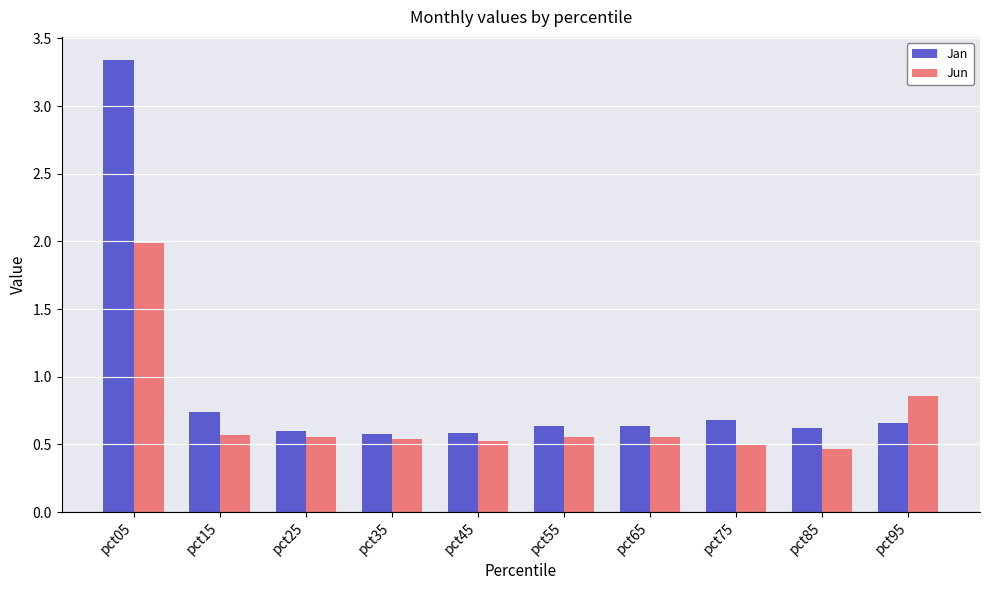

At which category does the chart reach its peak across all series?

pct05